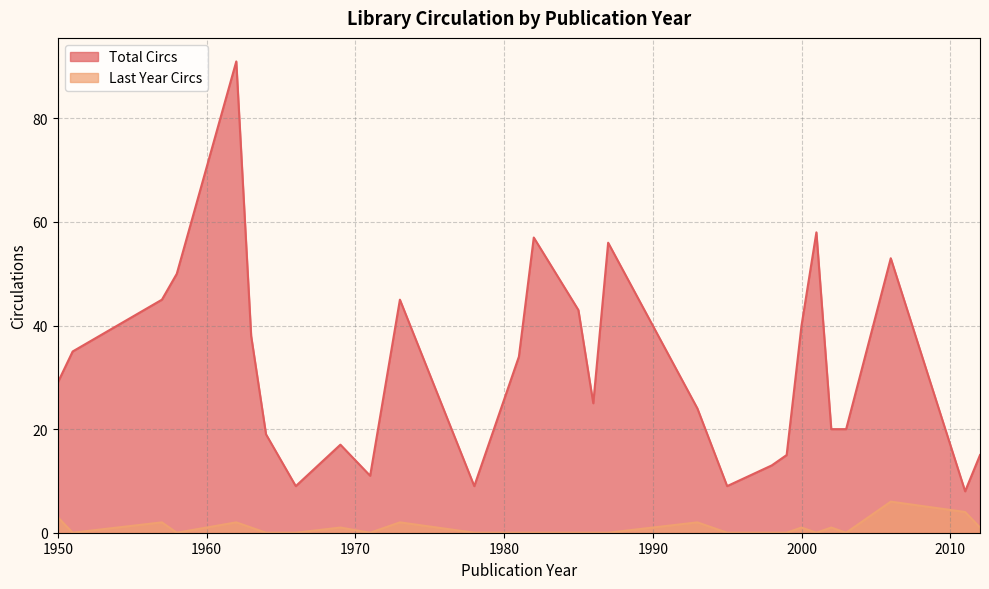

True or false: Total Circs and Last Year Circs intersect in this chart.

False